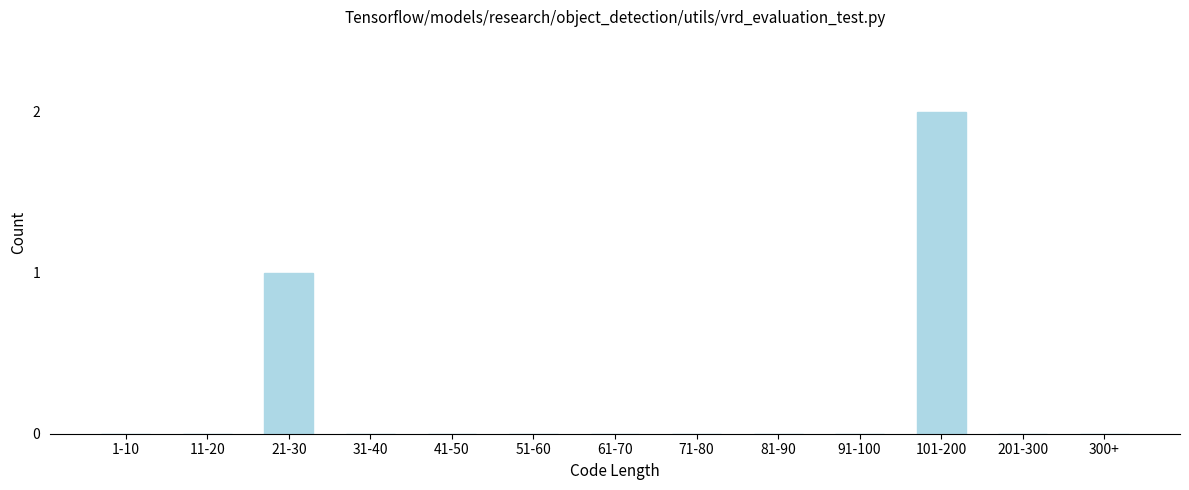

Reading left to right, what are all the values shown in this chart?

1-10=0	11-20=0	21-30=1	31-40=0	41-50=0	51-60=0	61-70=0	71-80=0	81-90=0	91-100=0	101-200=2	201-300=0	300+=0